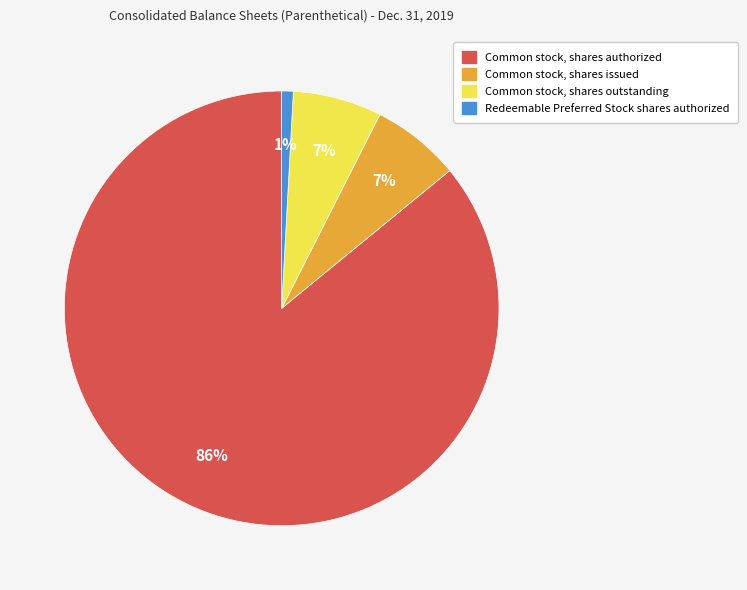

What percentage is the Redeemable Preferred Stock shares authorized slice, to the nearest percent?

1%